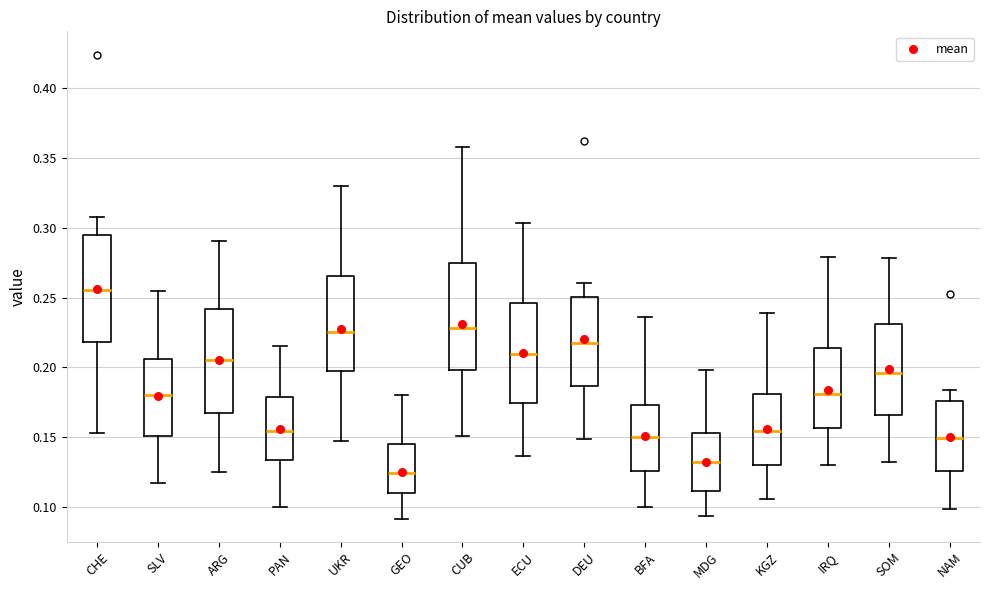

Which box's median line is the lowest?

GEO